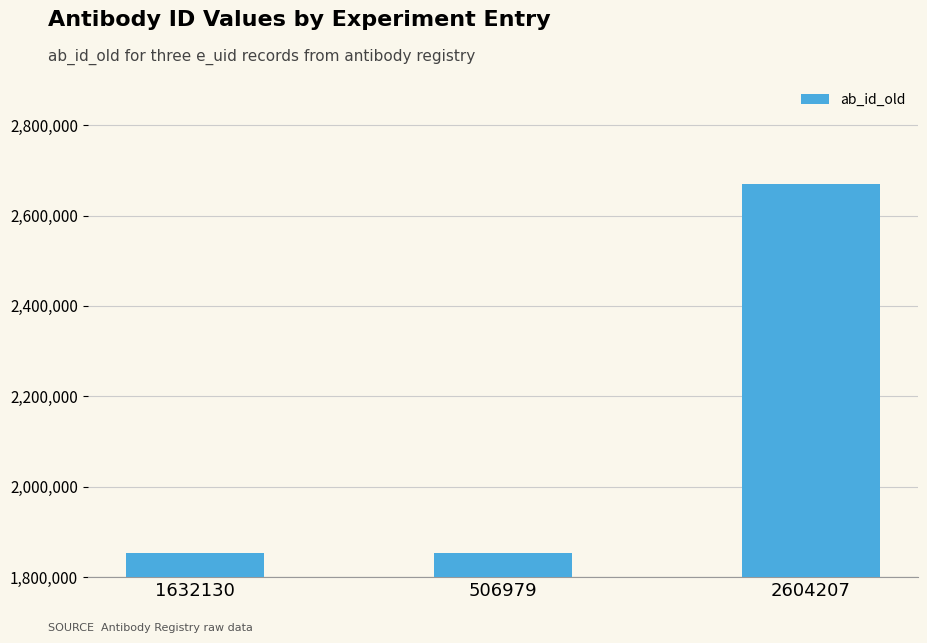

Is it true that the value at 2604207 is 1081382?

False